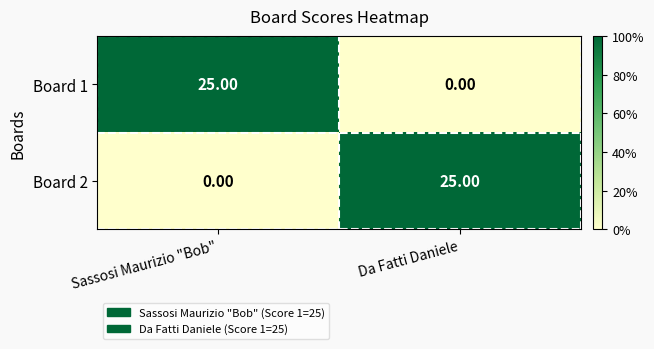

At which label does Board 1 reach its peak?

Sassosi Maurizio "Bob"